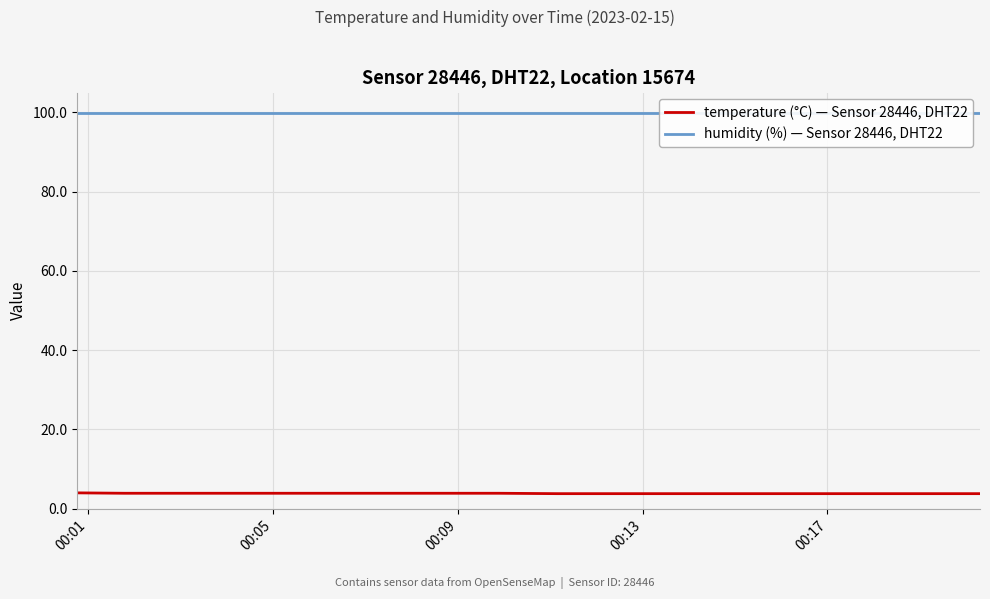

Is it true that temperature (°C) — Sensor 28446, DHT22 equals 1.8 at 16?

False